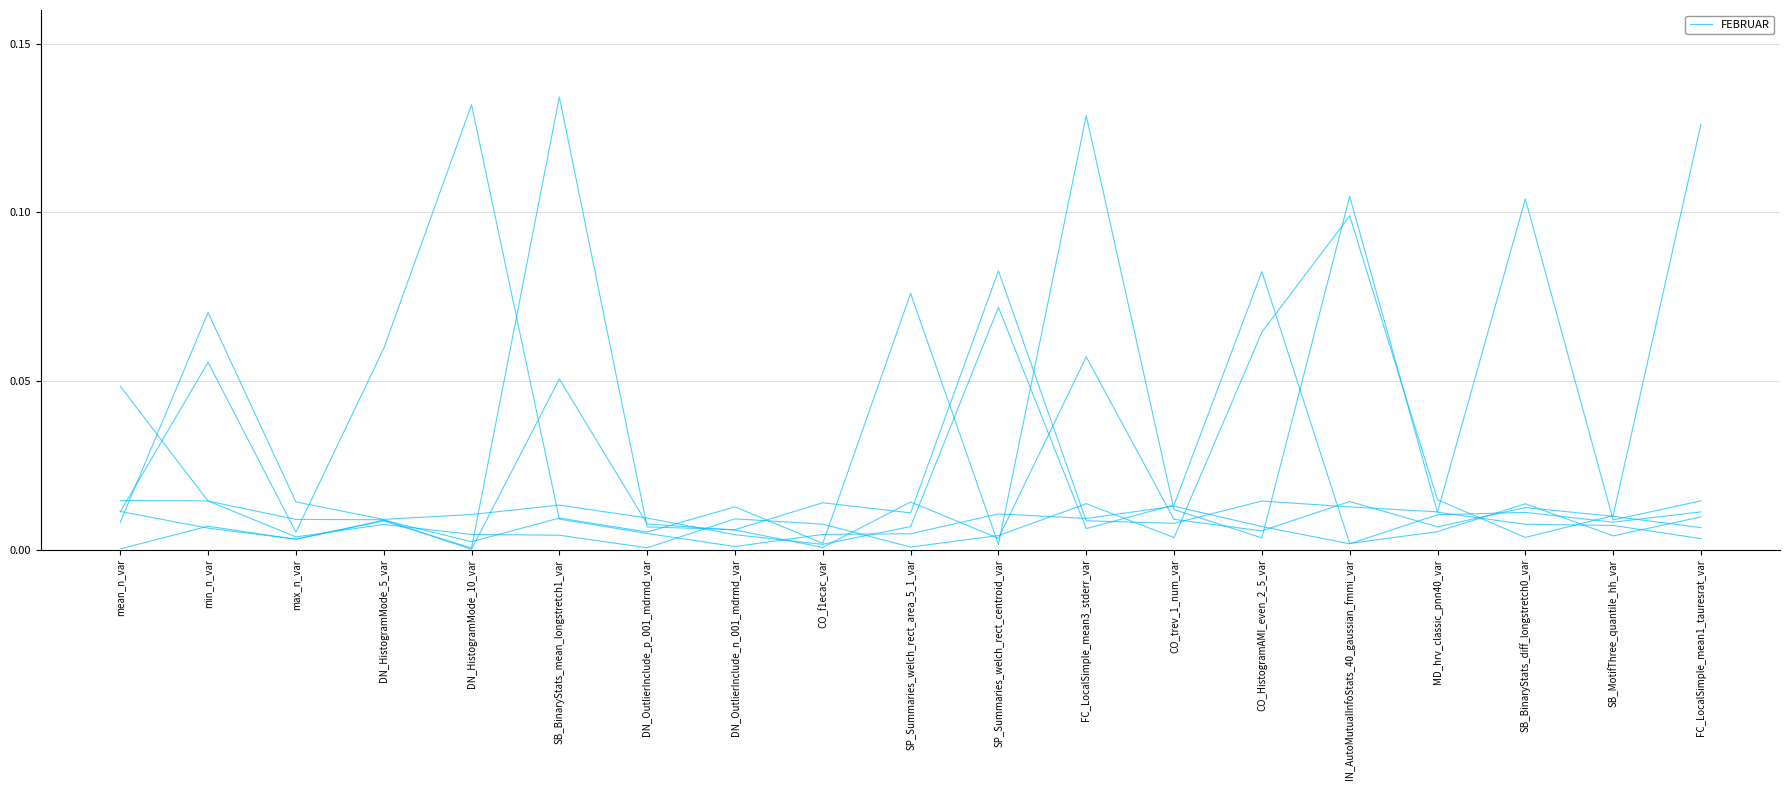

Count the number of data series in this chart.

6